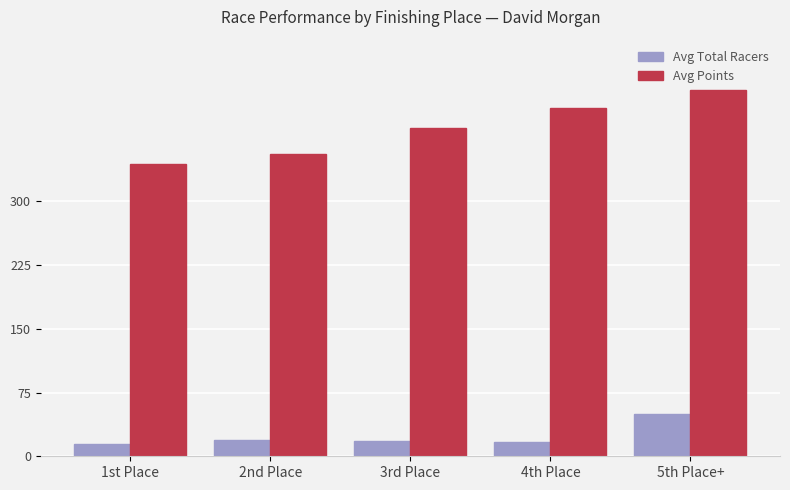

What is the difference between the highest and lowest values at 4th Place?

393.2